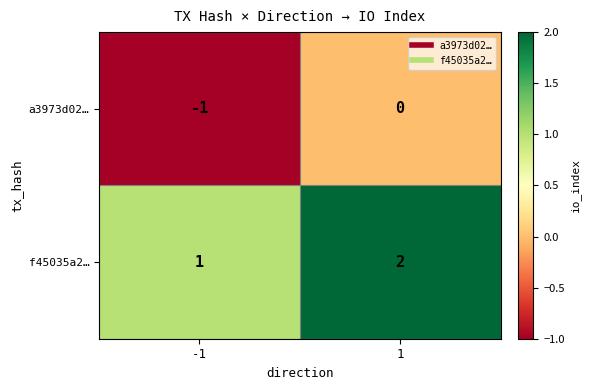

How many categories are shown in the chart?

2